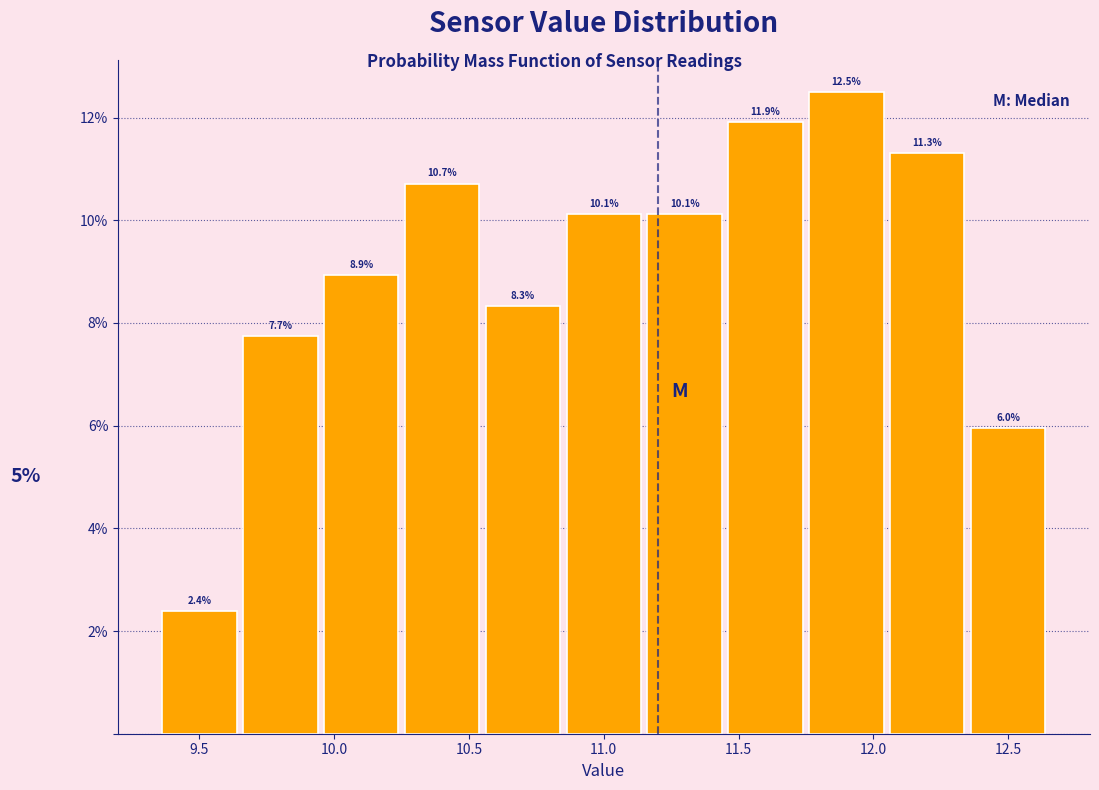

How tall is the bar that spans 9.95 to 10.25 on the x-axis?

8.9